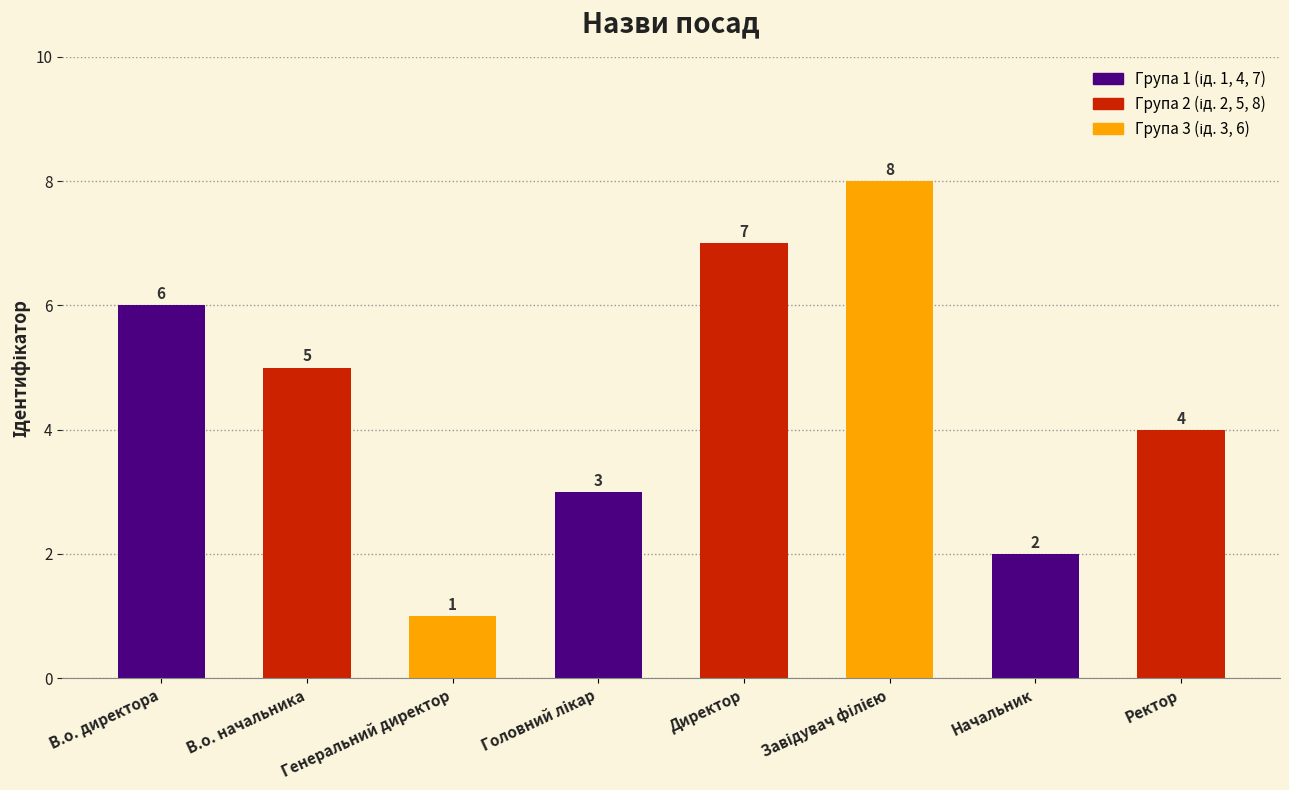

True or false: the data shows 3 at Головний лікар.

True